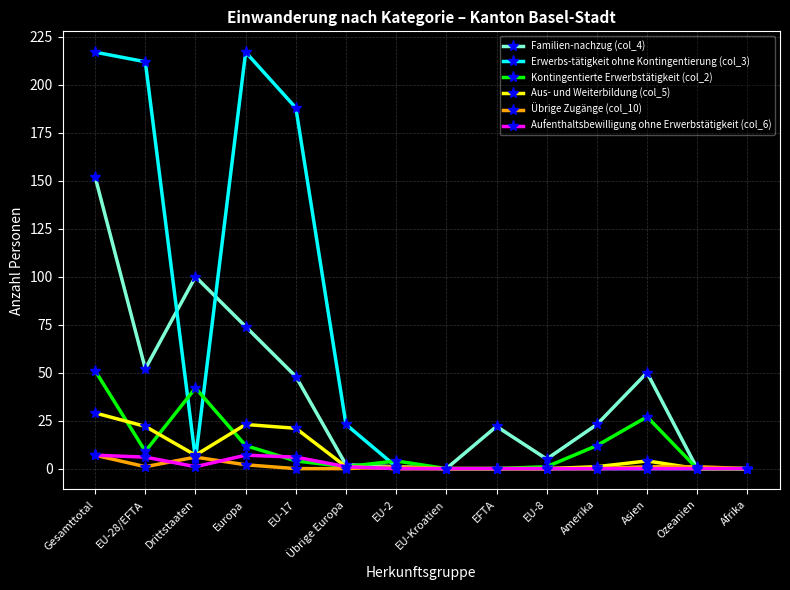

Which series has the largest total across all categories?

Erwerbs-tätigkeit ohne Kontingentierung (col_3)